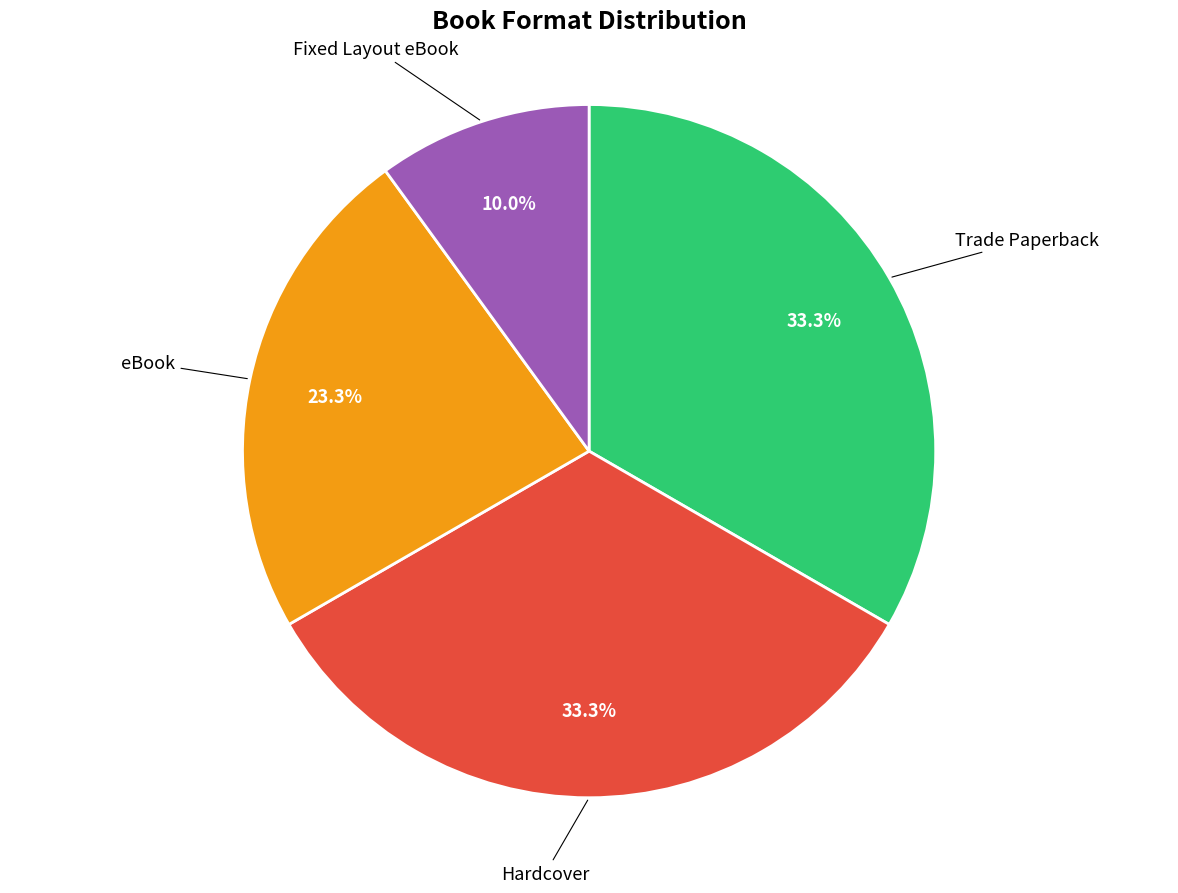

Is there a majority slice in this chart?

No